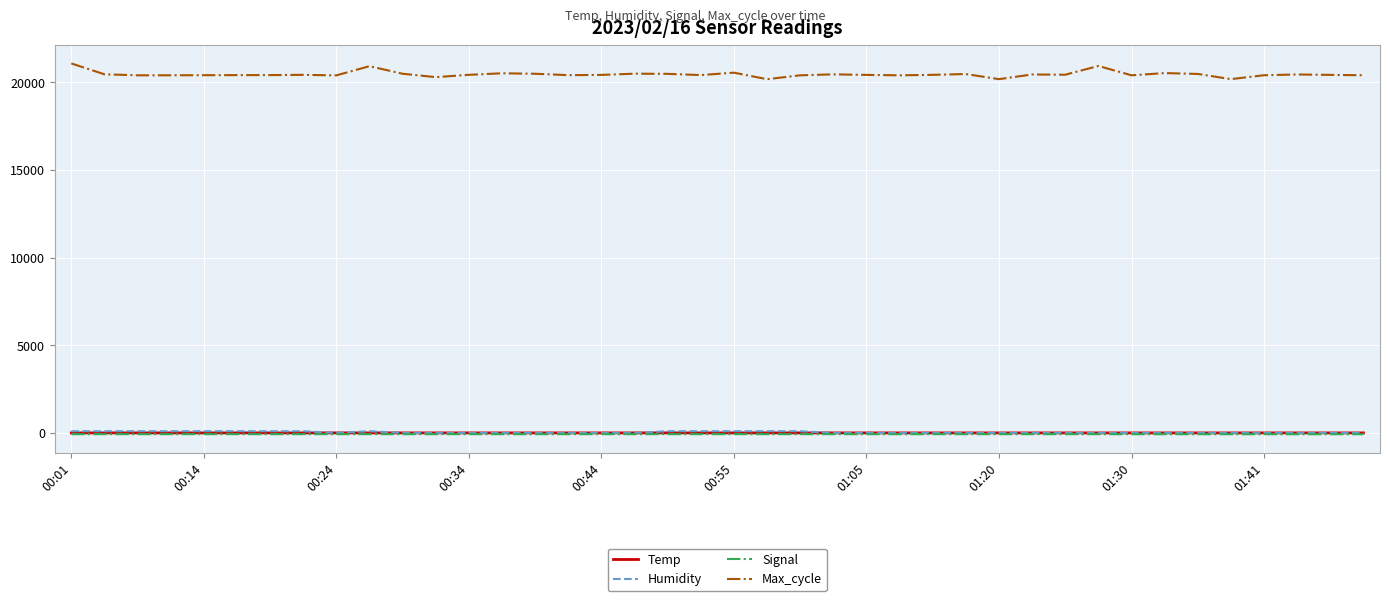

Count the Signal values in the range -68 to -67.

31